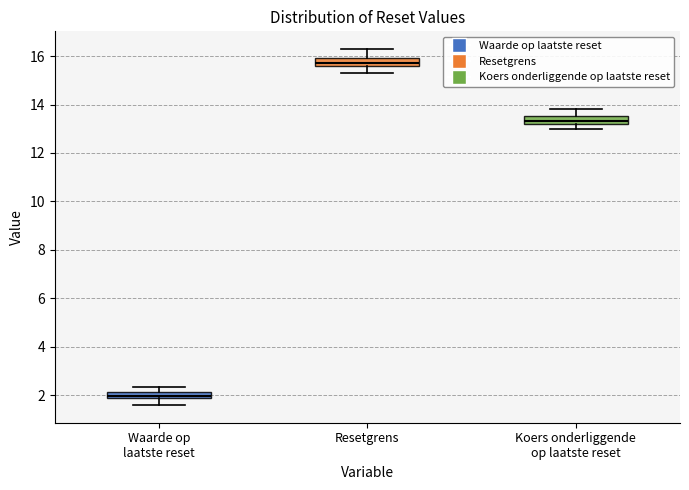

Which box has the lowest median line?

Waarde op laatste reset